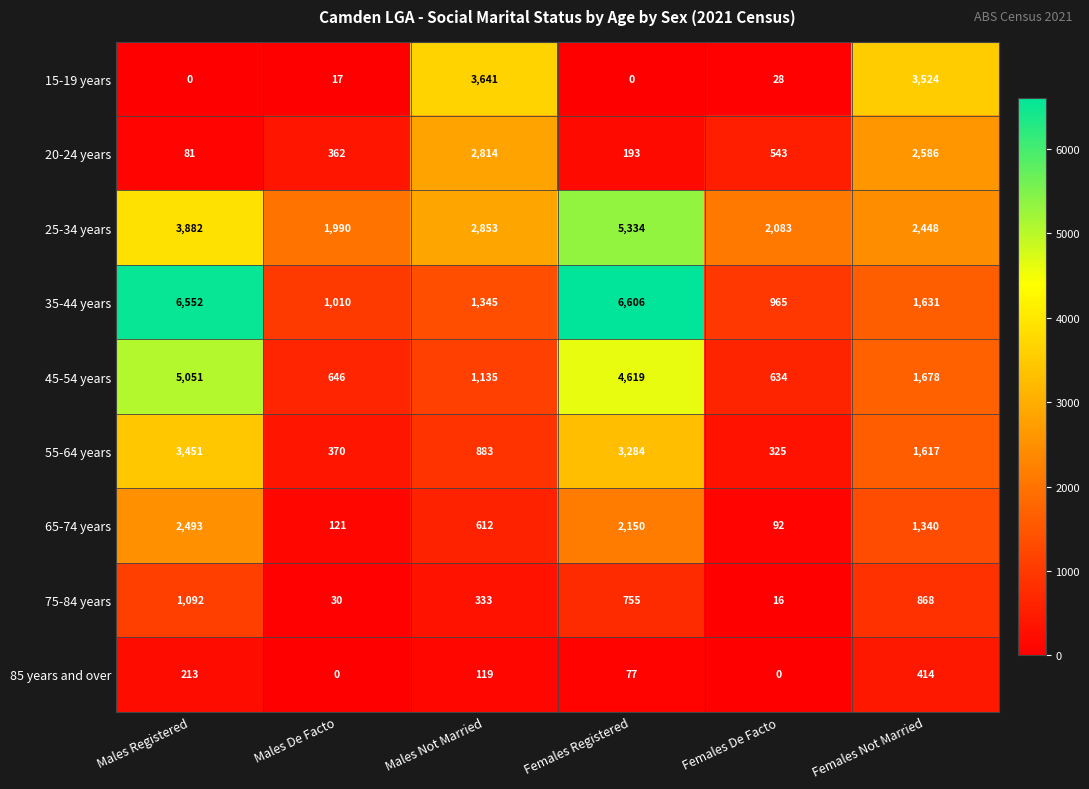

What is the spread (max minus min) of values at Females Not Married?

3110